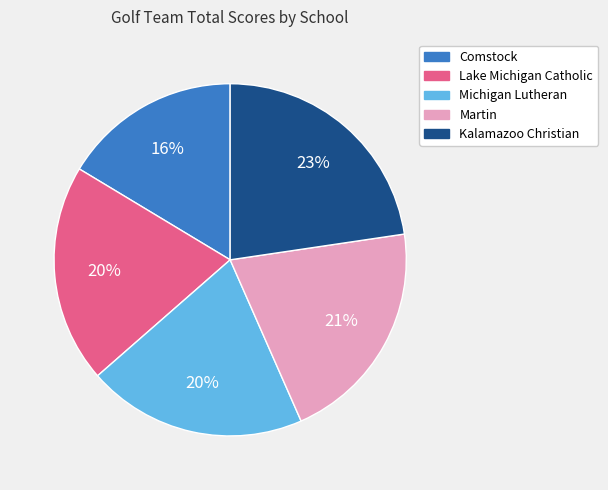

Does Michigan Lutheran represent more than half of the total?

No